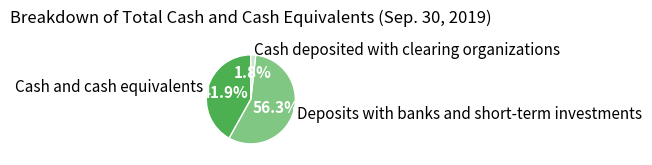

To the nearest percent, what is the average slice percentage?

33%